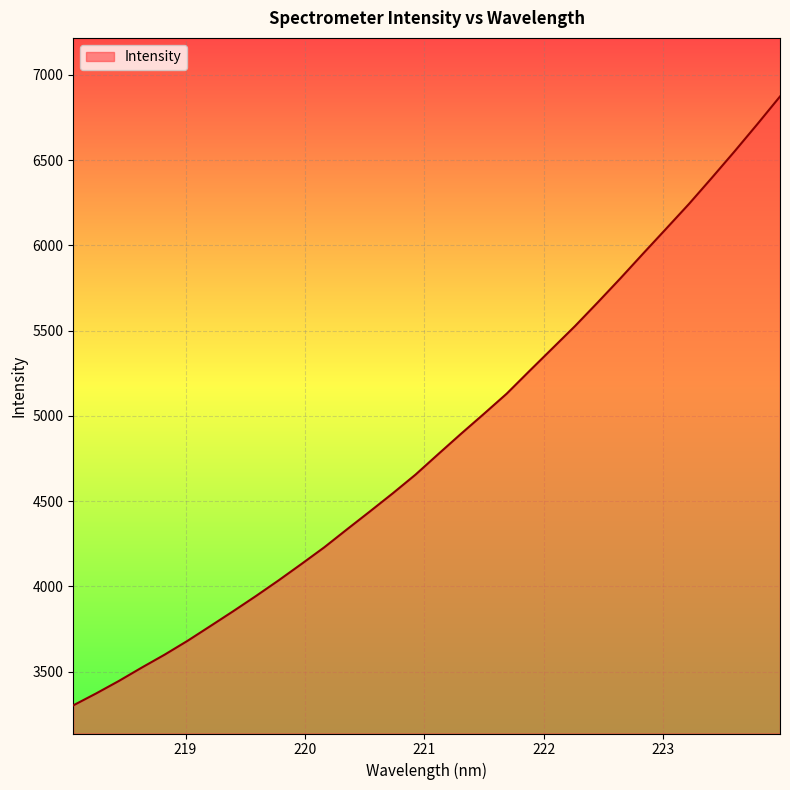

Count the number of data series in this chart.

1